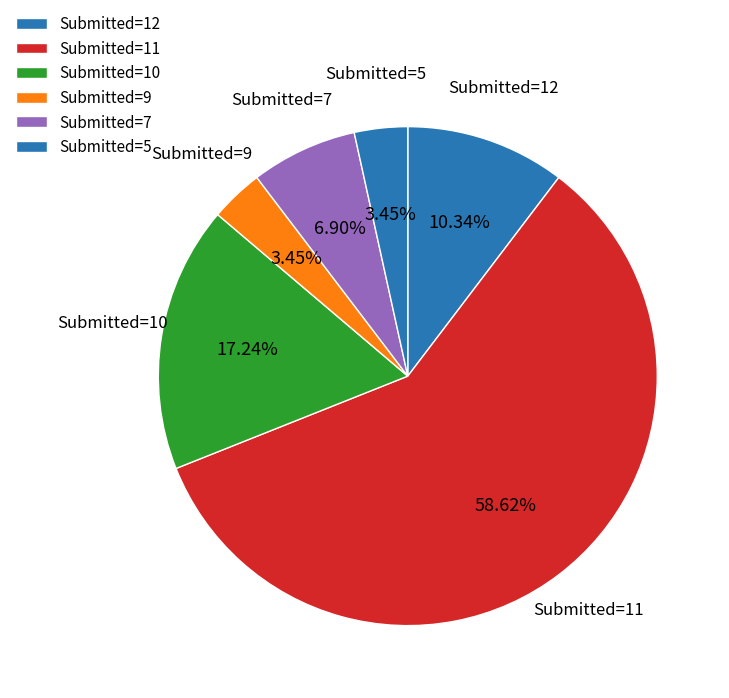

Is the sum of Submitted=5 and Submitted=11 greater than half?

Yes